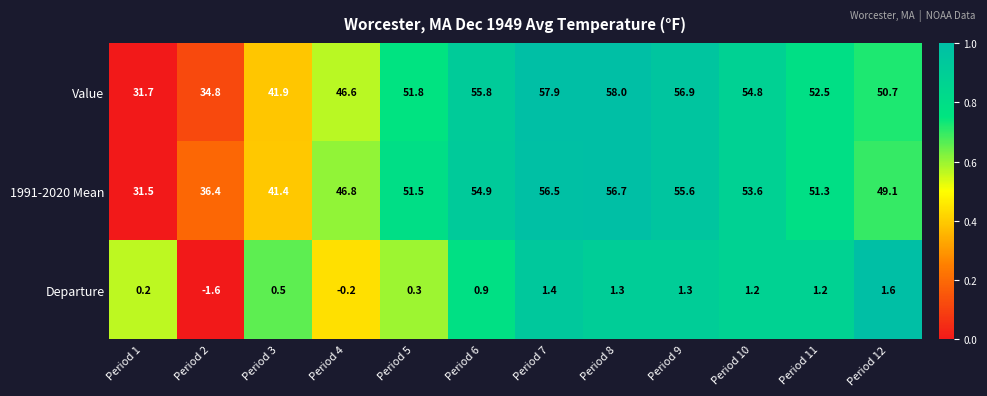

The value of Departure at Period 4 is -0.2. True or false?

True